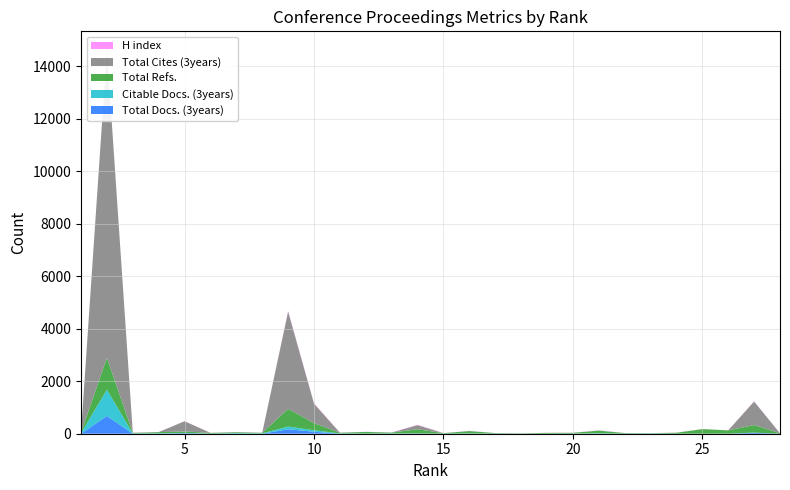

Reading left to right, extract all data points from this chart.

Total Docs. (3years): 1=0	2=678	3=0	4=0	5=22	6=0	7=0	8=0	9=171	10=76	11=0	12=0	13=0	14=8	15=0	16=0	17=0	18=0	19=0	20=0	21=0	22=0	23=0	24=0	25=0	26=0	27=34	28=0
Citable Docs. (3years): 1=25	2=1002	3=10	4=17	5=9	6=6	7=23	8=13	9=102	10=58	11=12	12=9	13=11	14=4	15=3	16=13	17=4	18=2	19=2	20=5	21=18	22=3	23=10	24=1	25=1	26=3	27=8	28=0
Total Refs.: 1=23	2=1209	3=24	4=44	5=54	6=27	7=34	8=23	9=674	10=268	11=27	12=60	13=33	14=158	15=19	16=89	17=20	18=13	19=31	20=30	21=103	22=22	23=11	24=37	25=175	26=125	27=288	28=15
Total Cites (3years): 1=0	2=11719	3=0	4=0	5=391	6=0	7=0	8=0	9=3707	10=744	11=0	12=0	13=0	14=158	15=0	16=0	17=0	18=0	19=0	20=0	21=0	22=0	23=0	24=0	25=0	26=0	27=896	28=0
H index: 1=8	2=0	3=8	4=4	5=5	6=4	7=6	8=6	9=22	10=16	11=7	12=5	13=6	14=12	15=4	16=6	17=2	18=2	19=3	20=5	21=9	22=3	23=3	24=4	25=3	26=3	27=11	28=2